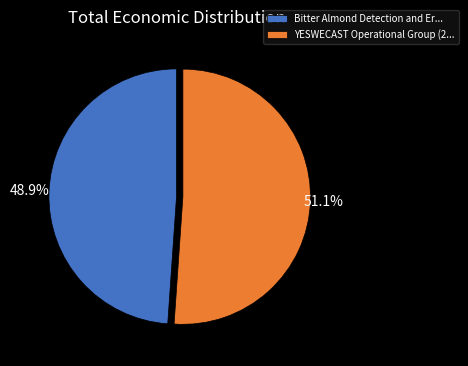

Is the sum of YESWECAST Operational Group (2... and Bitter Almond Detection and Er... greater than half?

Yes